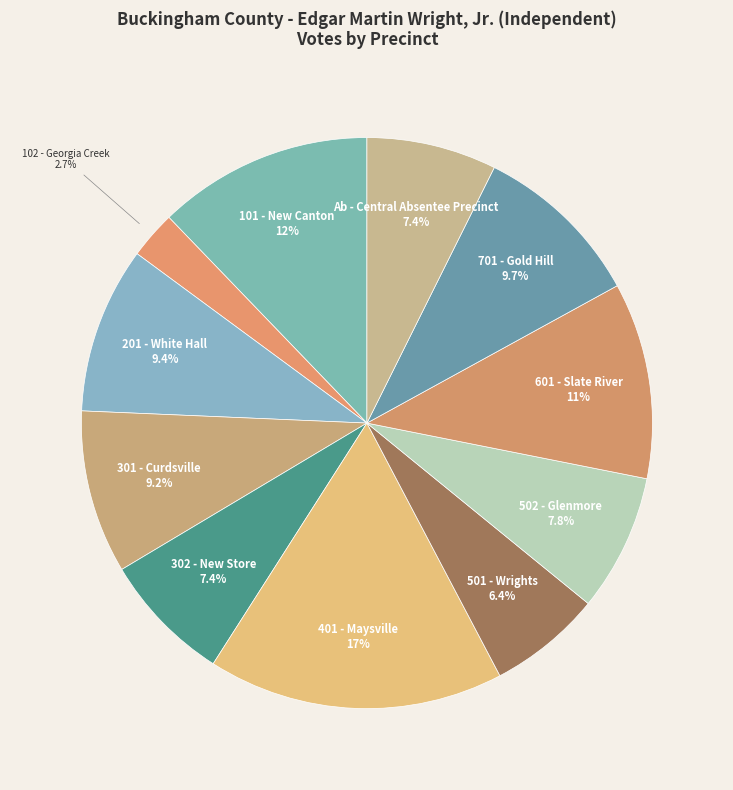

How many slices are in this pie chart?

11